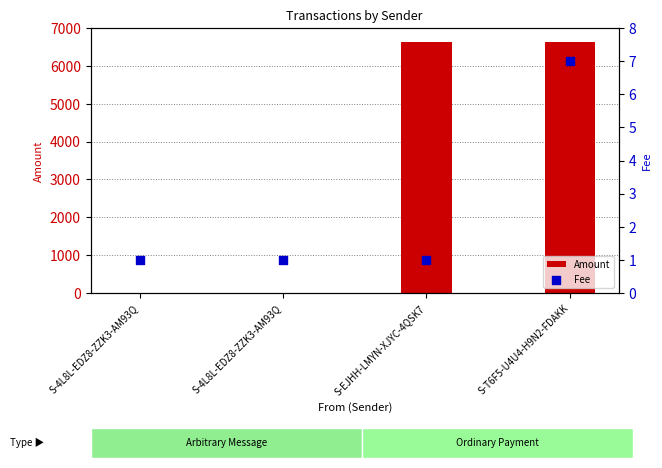

At which category is the sum across all series the highest?

S-T6F5-U4U4-H9N2-FDAKK